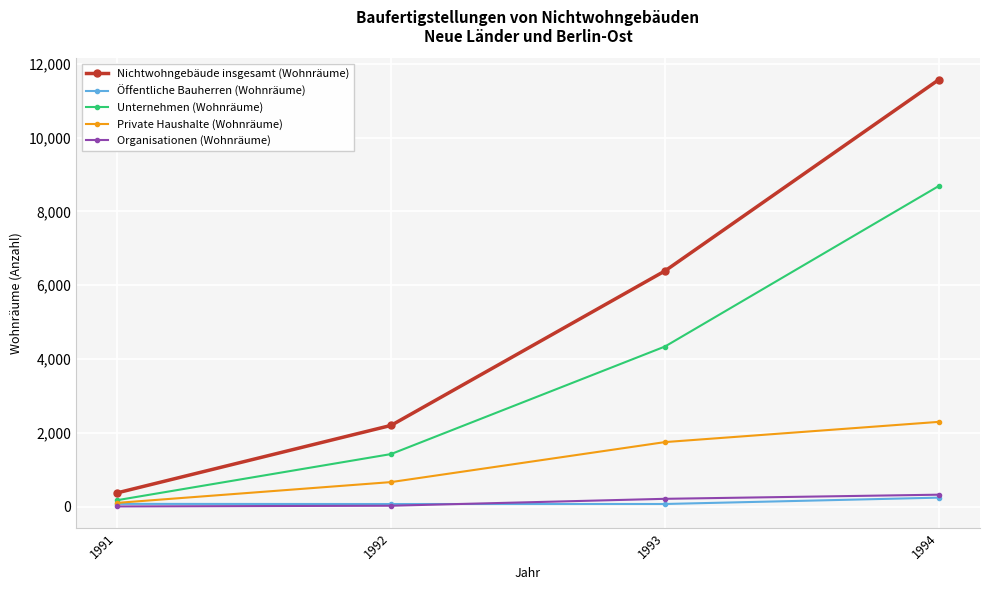

Count the number of categories in the chart.

4